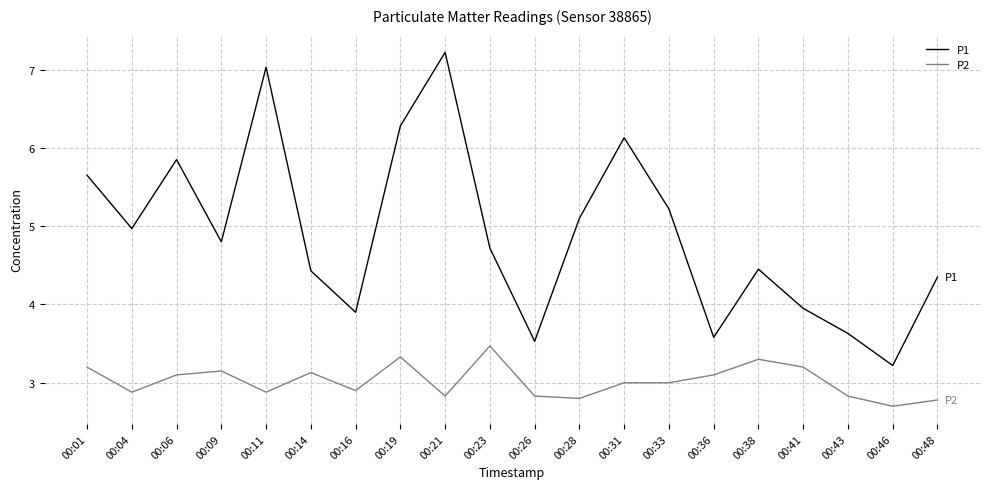

At which category does the chart reach its peak across all series?

00:21